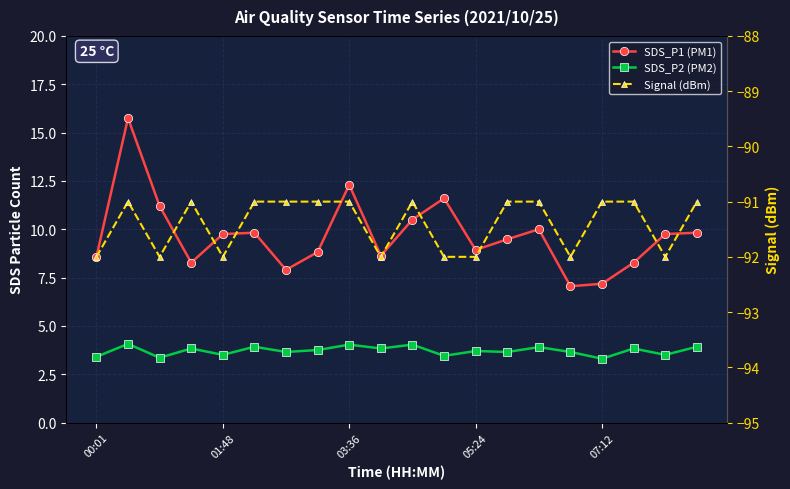

The SDS_P2 (PM2) series shows 3.7 at 05:24. True or false?

True